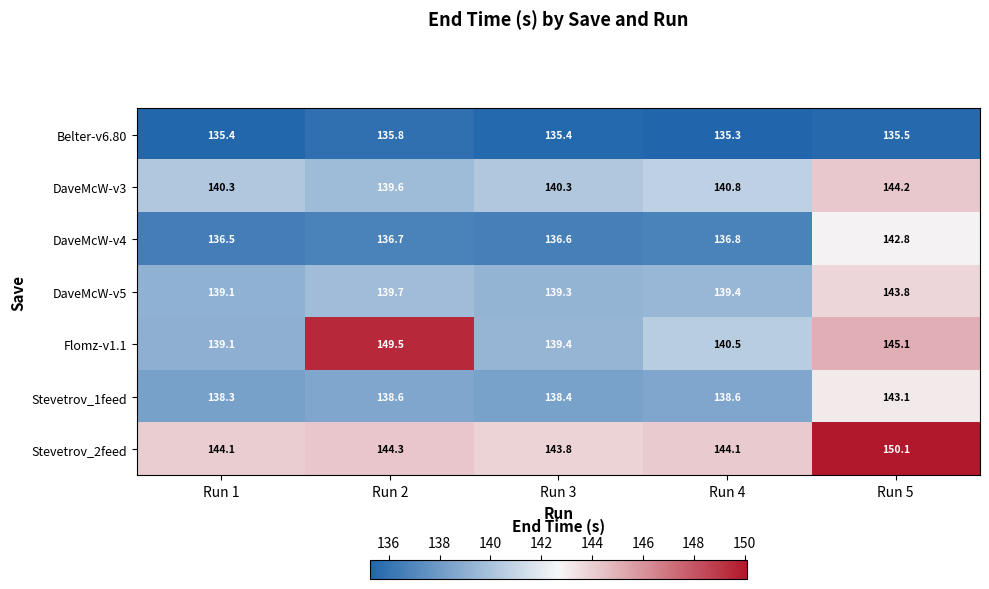

At how many categories does at least one series exceed 146?

2